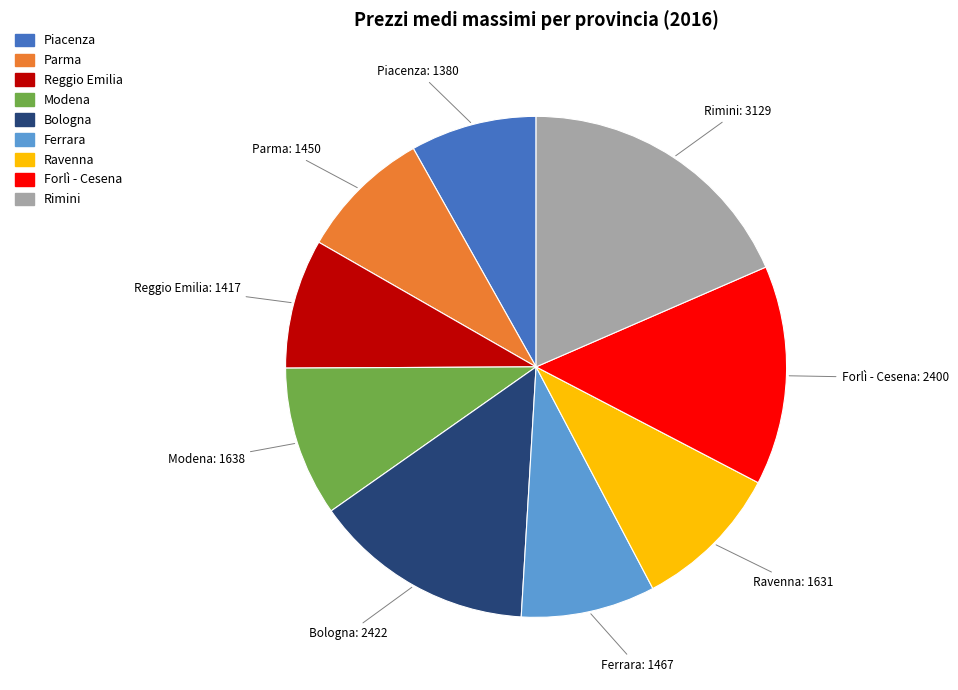

Combined, do Forlì - Cesena and Ferrara account for over 50%?

No